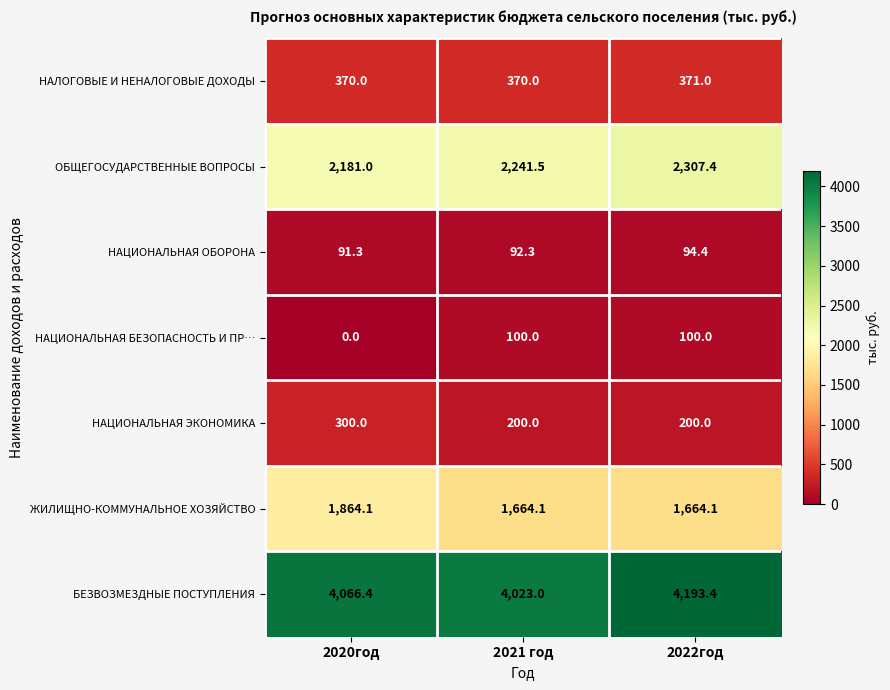

Reading left to right, what are all the values shown in this chart?

НАЛОГОВЫЕ И НЕНАЛОГОВЫЕ ДОХОДЫ: 2020год=370.0	2021 год=370.0	2022год=371.0
ОБЩЕГОСУДАРСТВЕННЫЕ ВОПРОСЫ: 2020год=2181.0	2021 год=2241.5	2022год=2307.4
НАЦИОНАЛЬНАЯ ОБОРОНА: 2020год=91.3	2021 год=92.3	2022год=94.4
НАЦИОНАЛЬНАЯ БЕЗОПАСНОСТЬ И ПР…: 2020год=0.0	2021 год=100.0	2022год=100.0
НАЦИОНАЛЬНАЯ ЭКОНОМИКА: 2020год=300.0	2021 год=200.0	2022год=200.0
ЖИЛИЩНО-КОММУНАЛЬНОЕ ХОЗЯЙСТВО: 2020год=1864.1	2021 год=1664.1	2022год=1664.1
БЕЗВОЗМЕЗДНЫЕ ПОСТУПЛЕНИЯ: 2020год=4066.4	2021 год=4023.0	2022год=4193.4